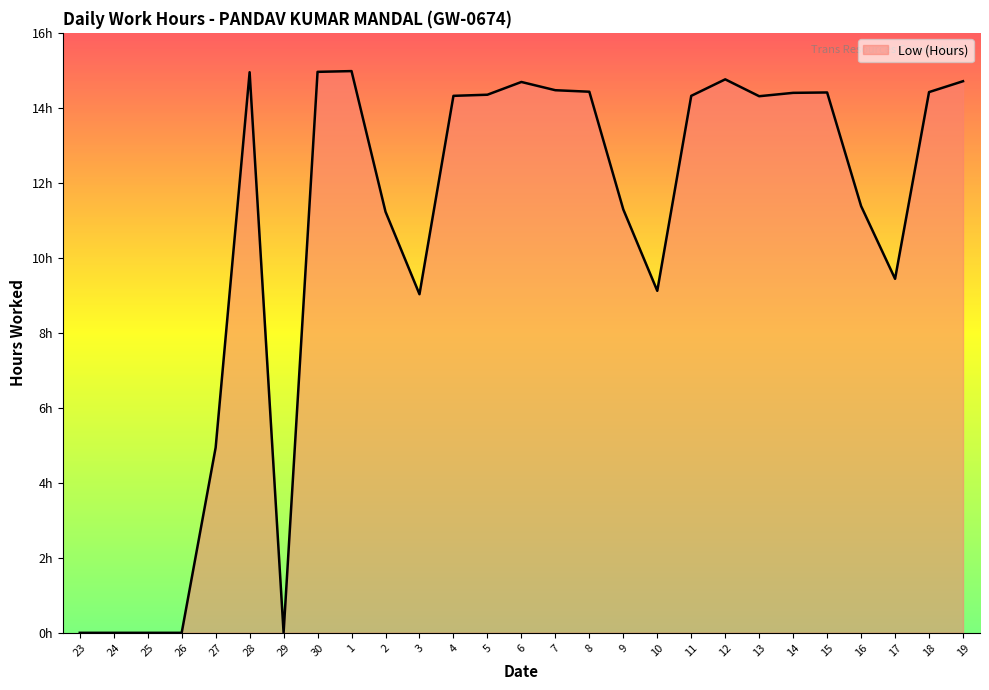

Reading left to right, list all the values displayed in this chart.

23=0.0	24=0.0	25=0.0	26=0.0	27=4.9	28=14.9	29=0.0	30=15.0	1=15.0	2=11.2	3=9.0	4=14.3	5=14.3	6=14.7	7=14.5	8=14.4	9=11.3	10=9.1	11=14.3	12=14.8	13=14.3	14=14.4	15=14.4	16=11.4	17=9.4	18=14.4	19=14.7